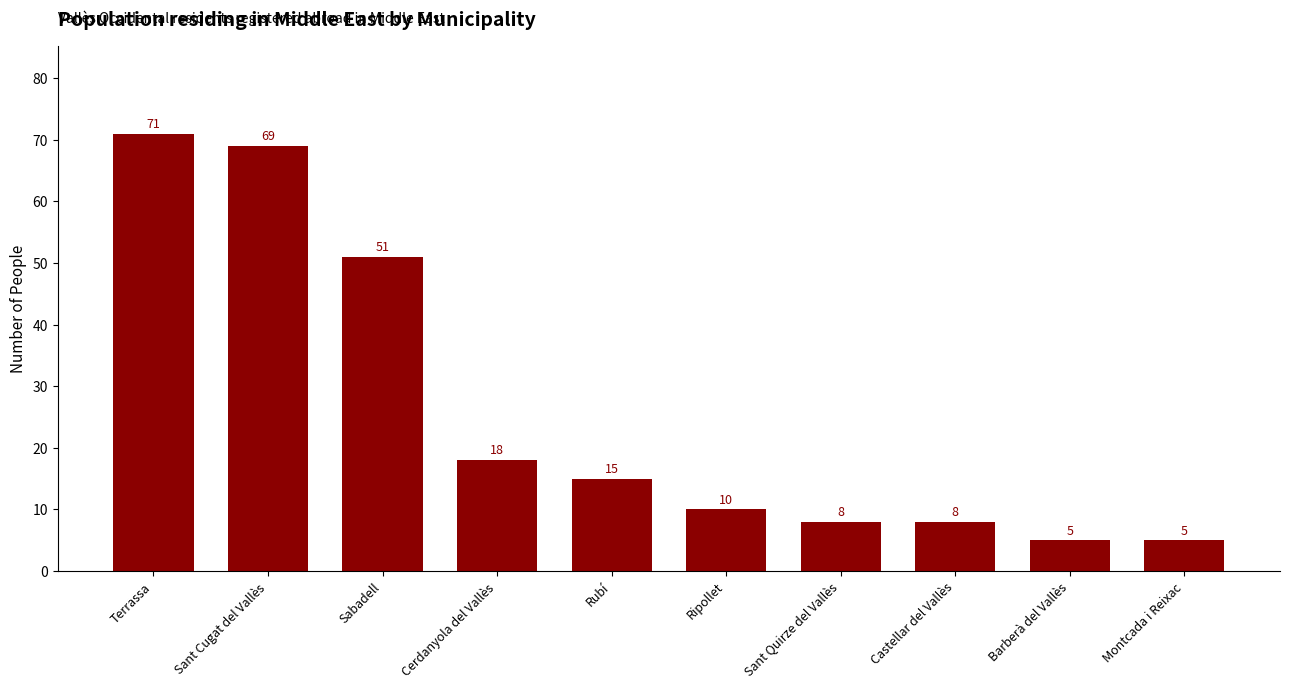

What is the smallest value displayed?

5